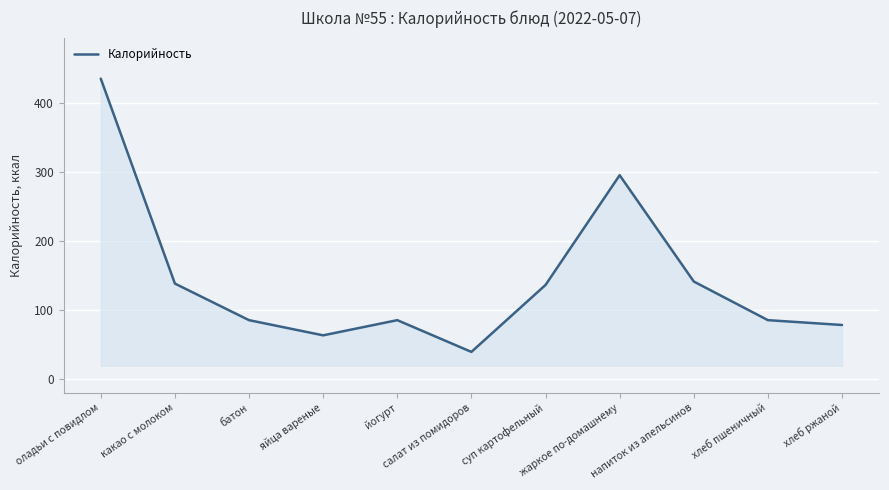

Which has a higher value, яйца вареные or йогурт?

йогурт